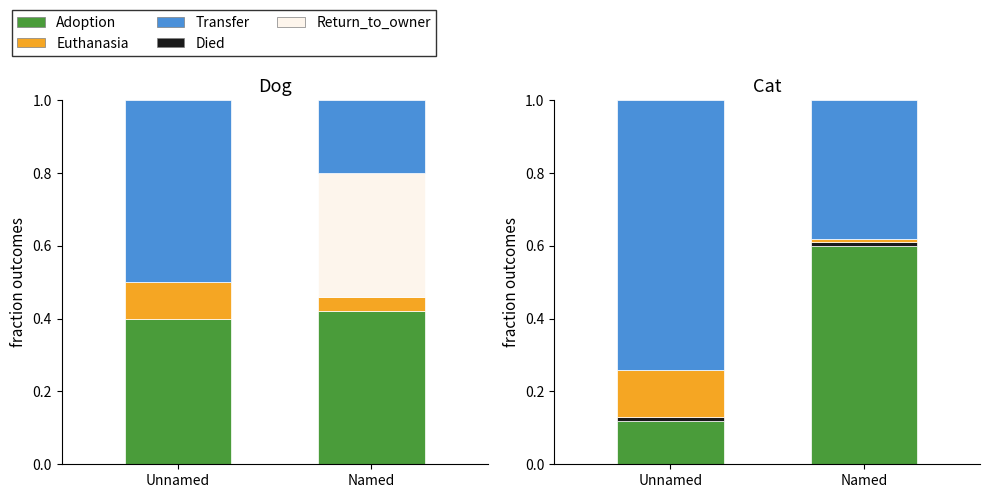

What are all the series names shown in the legend?

Adoption, Died, Euthanasia, Return_to_owner, Transfer